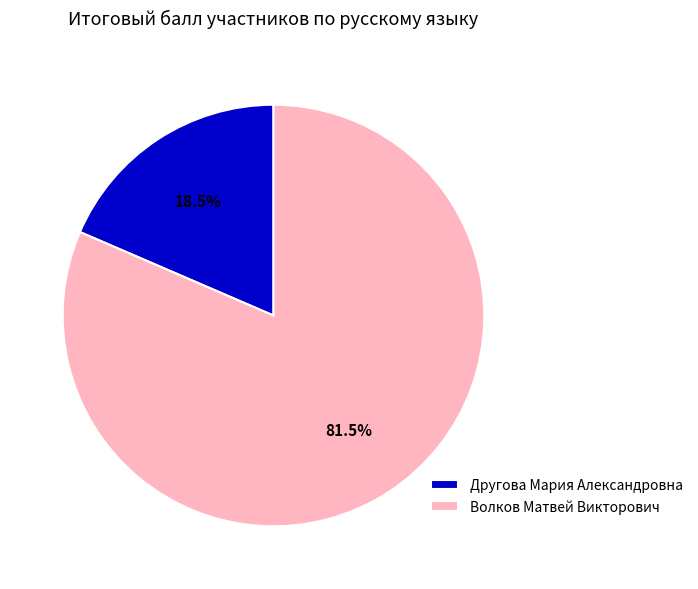

Rank the categories by value from highest to lowest.

Волков Матвей Викторович, Другова Мария Александровна